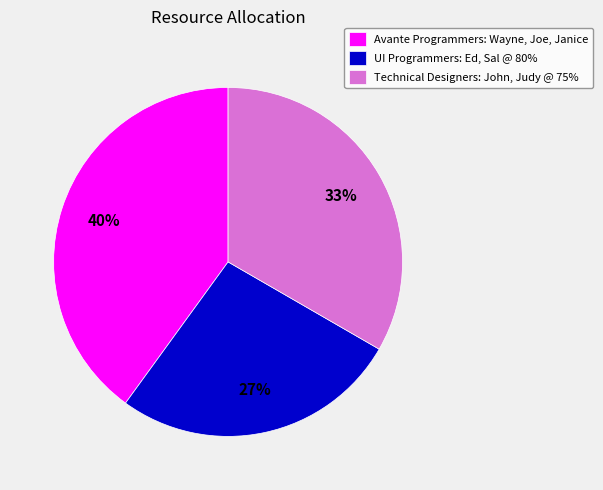

Which slice is the largest?

Avante Programmers: Wayne, Joe, Janice